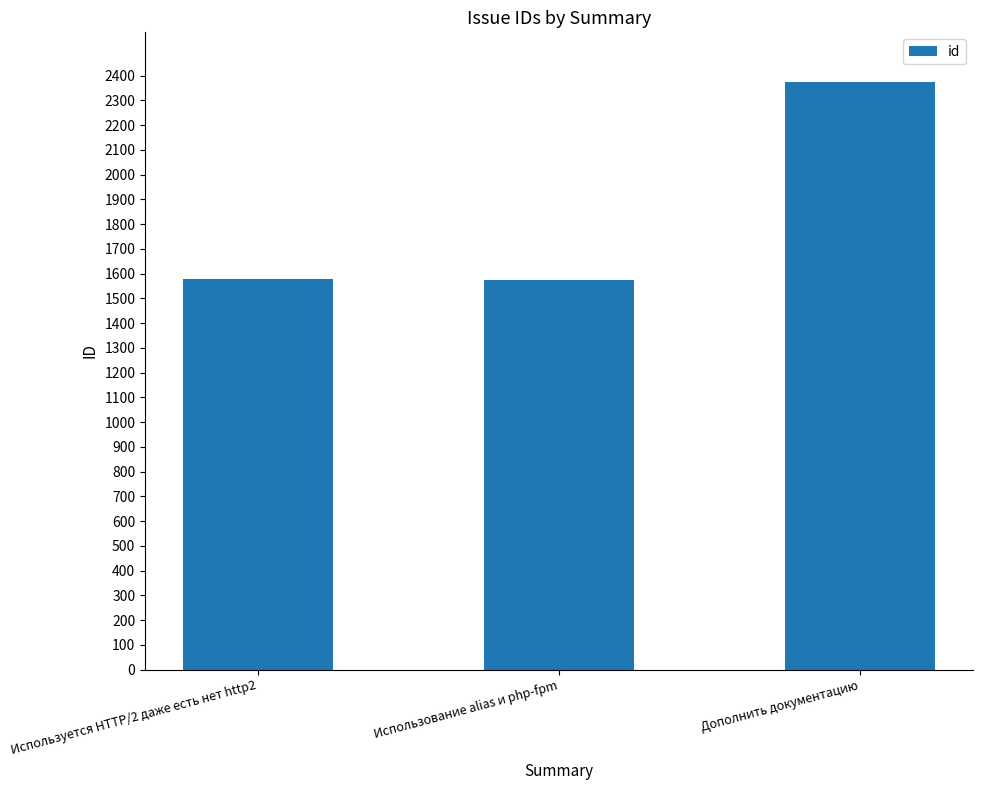

What is the greatest value displayed?

2375